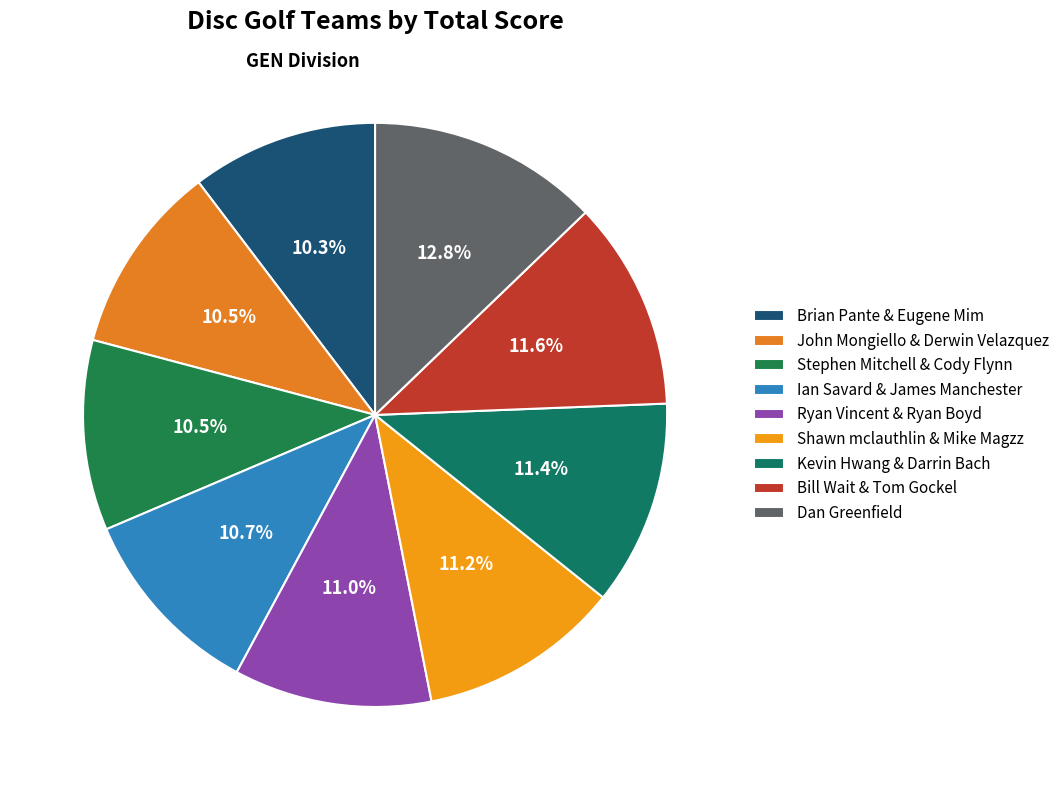

What percentage is NOT represented by Kevin Hwang & Darrin Bach?

88.6%